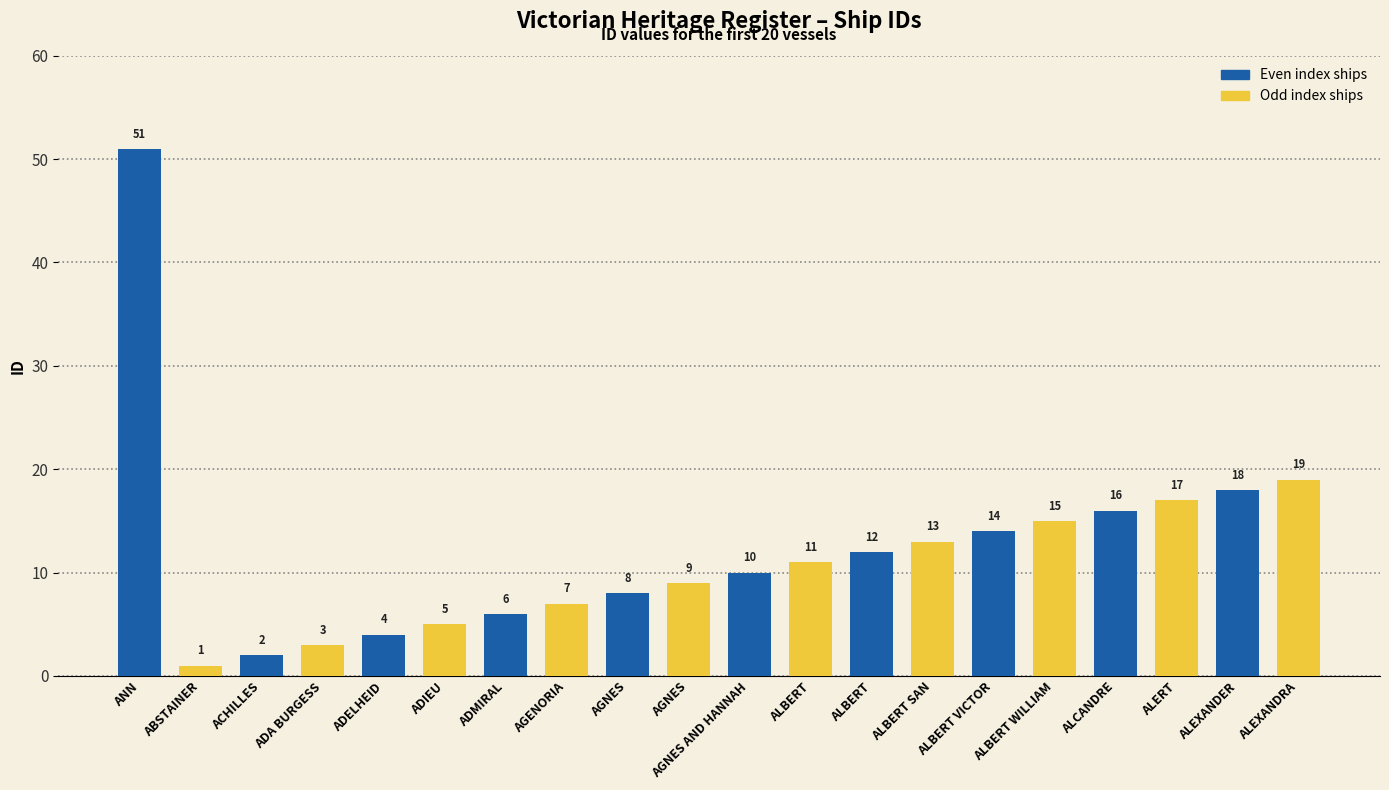

Rank the categories by value from lowest to highest.

ABSTAINER, ACHILLES, ADA BURGESS, ADELHEID, ADIEU, ADMIRAL, AGENORIA, AGNES, AGNES, AGNES AND HANNAH, ALBERT, ALBERT, ALBERT SAN, ALBERT VICTOR, ALBERT WILLIAM, ALCANDRE, ALERT, ALEXANDER, ALEXANDRA, ANN